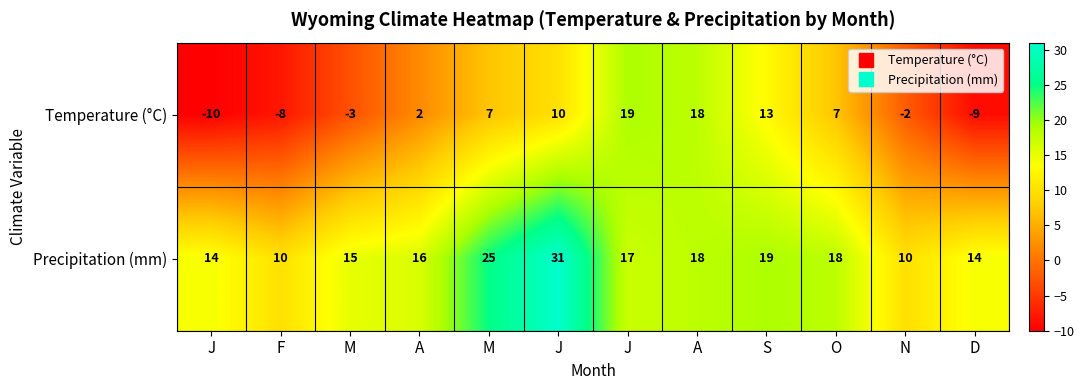

How many data points in Precipitation (mm) are less than 17?

6